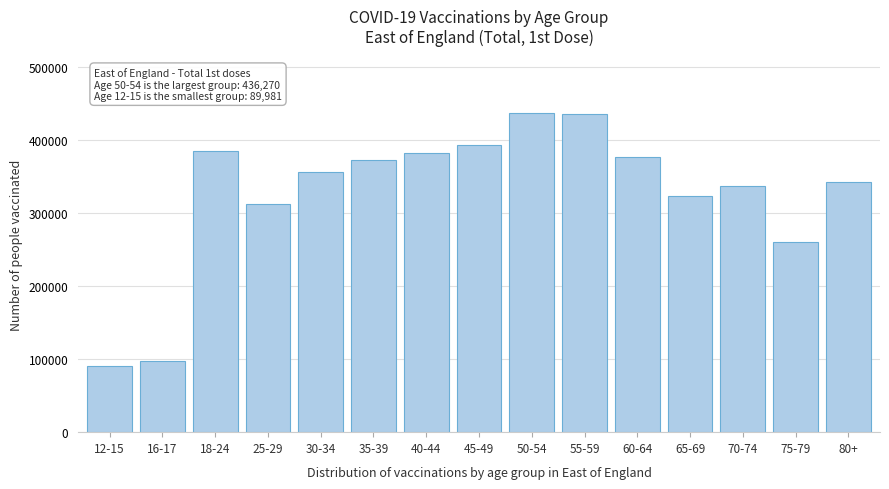

What is the approximate value at 18-24?

384862